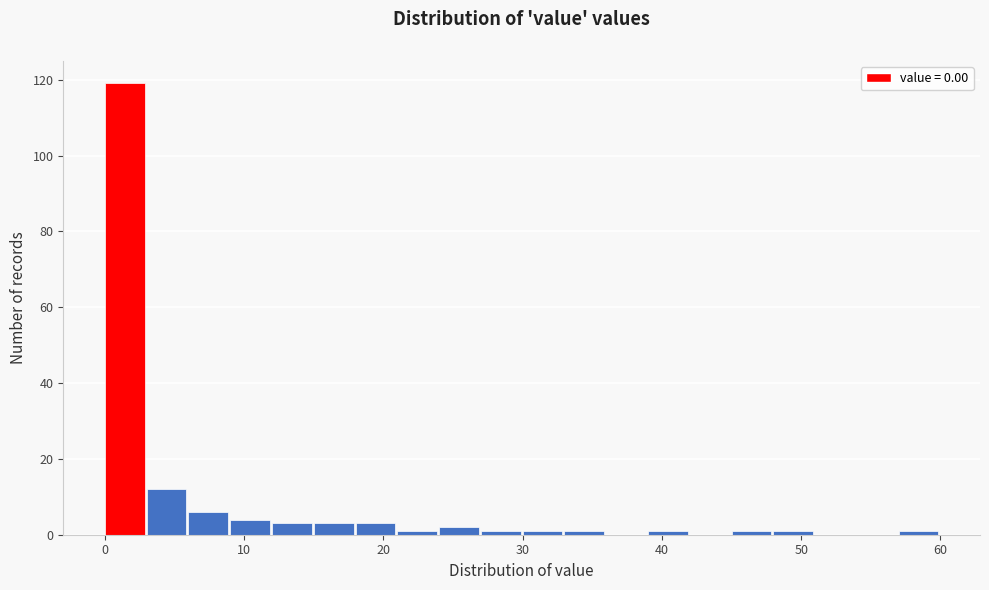

Read against the x-axis, roughly where is the centre of the tallest bar?

1